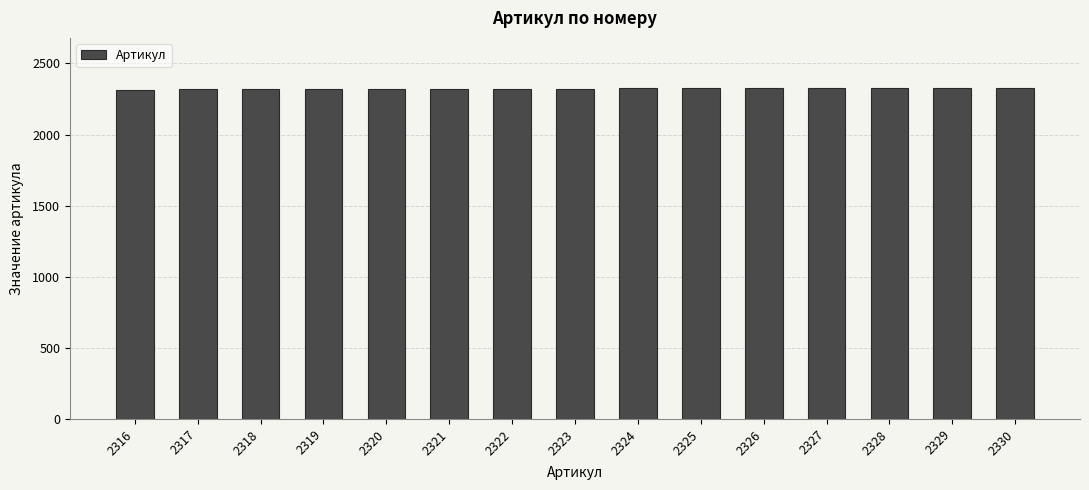

Approximately how many times larger is the value at 2328 compared to 2329?

1.0